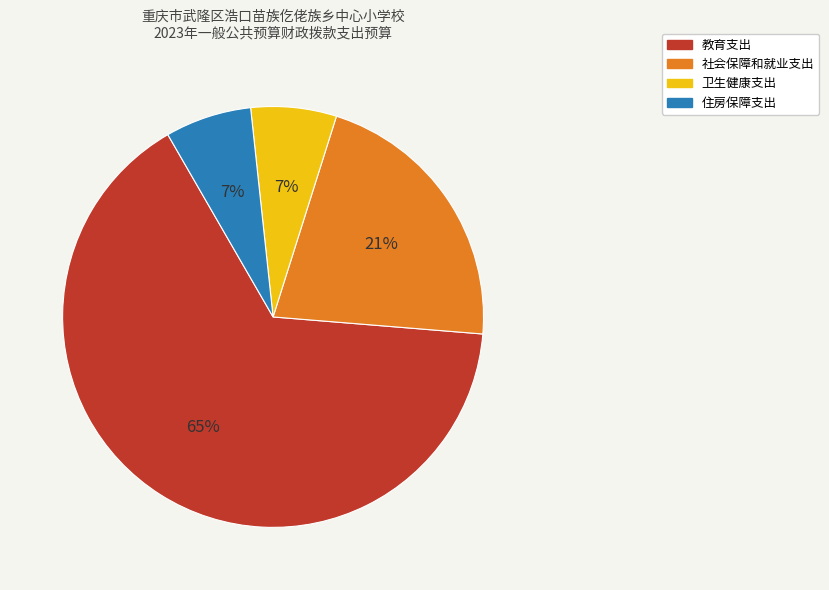

Do 教育支出 and 卫生健康支出 together represent more than half of the pie?

Yes